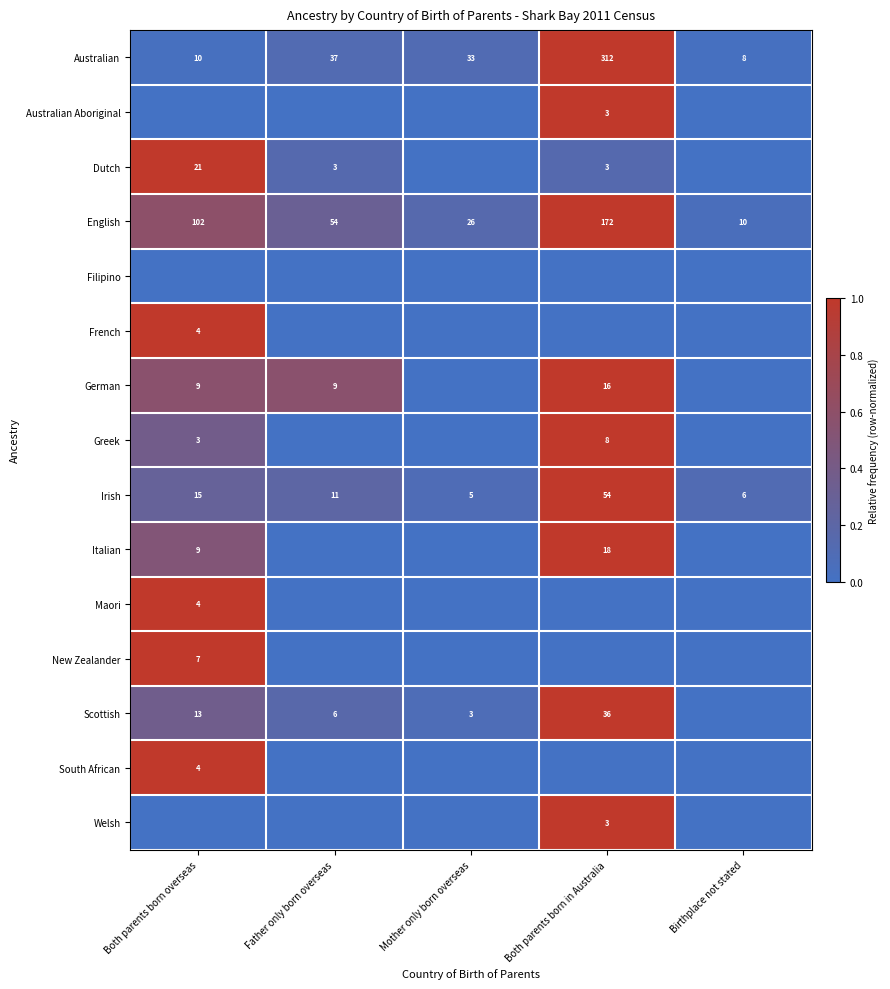

The Dutch series shows 0.0 at Father only born overseas. True or false?

False